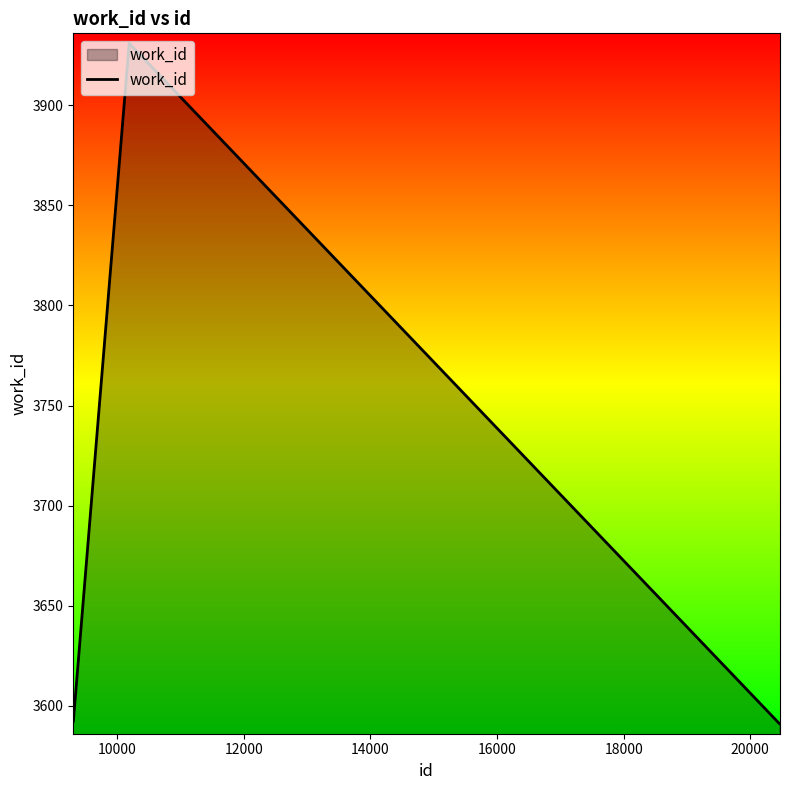

What is the maximum value shown in the chart?

3931